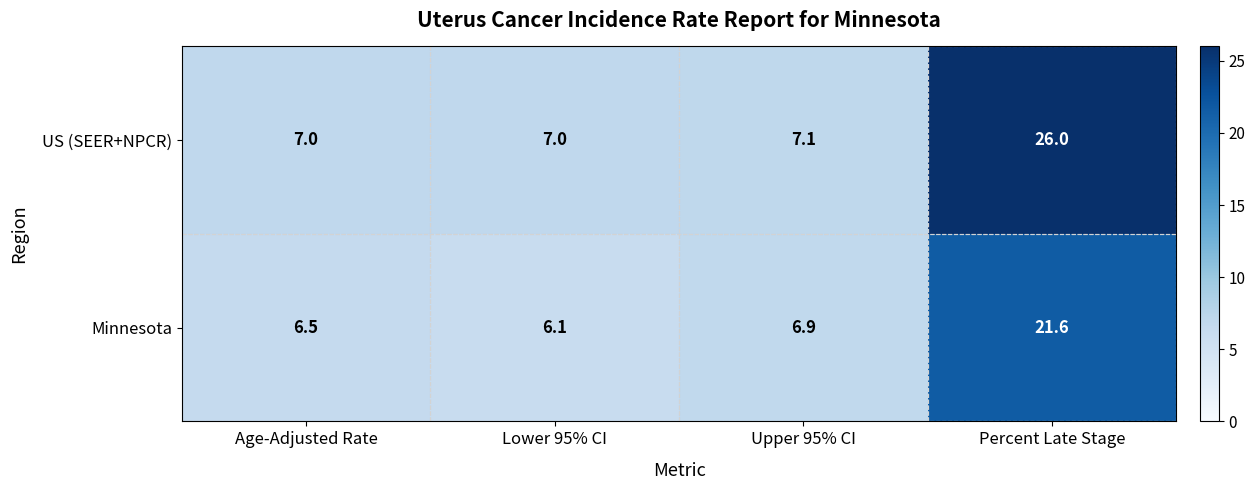

True or false: Minnesota has a value of 21.6 at Percent Late Stage.

True